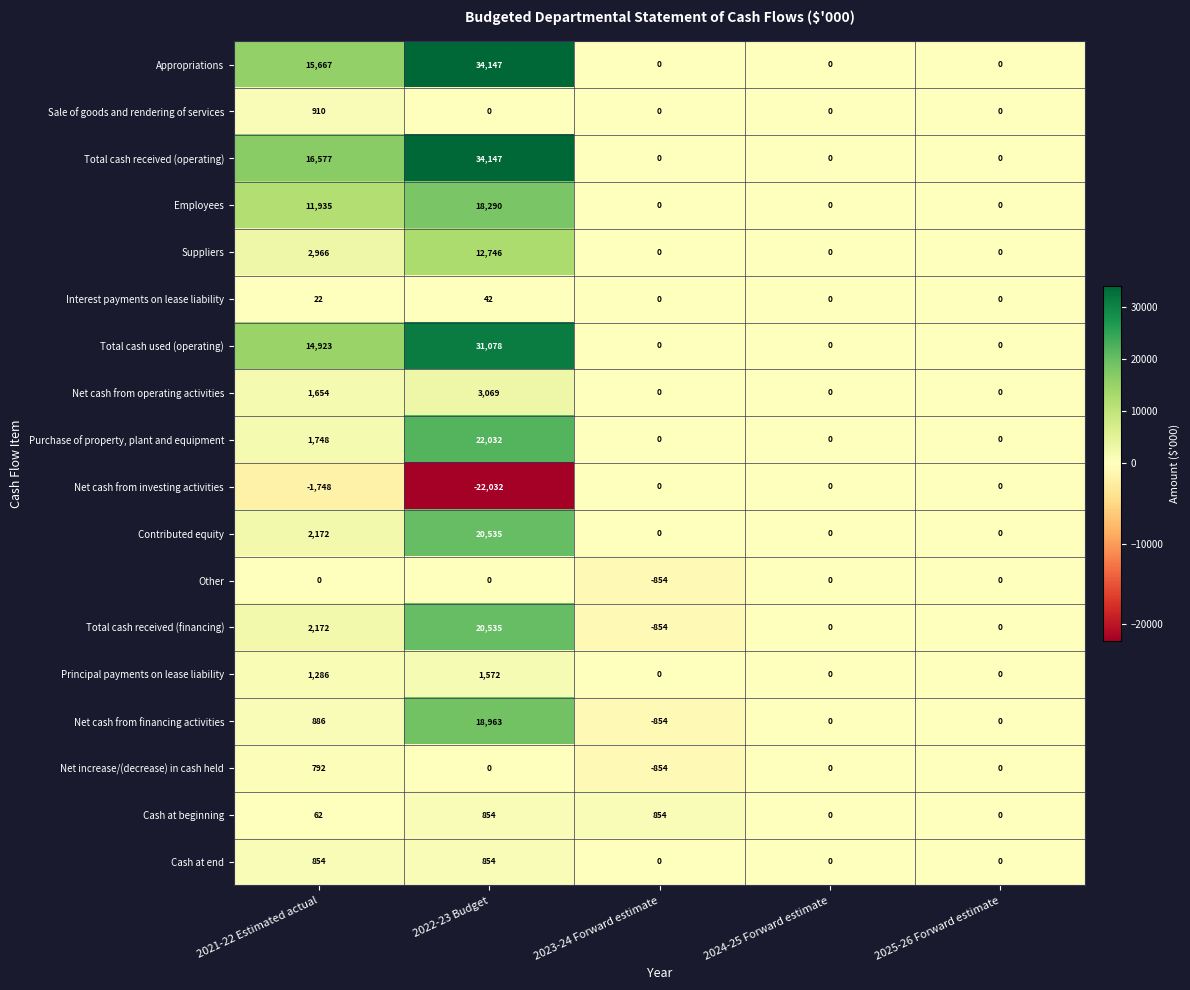

What is the average value of the Net increase/(decrease) in cash held series?

-12